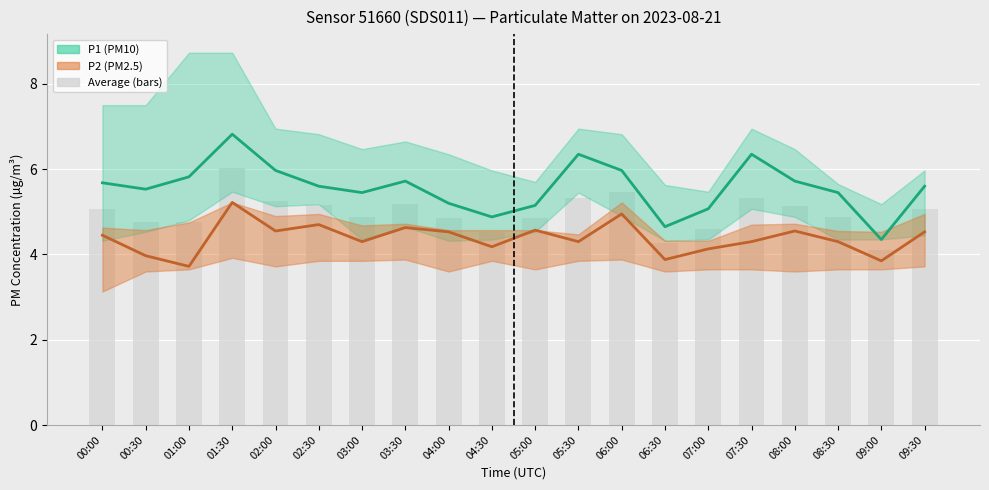

Reading left to right, what are all the values shown in this chart?

P1 (PM10) Estimate: 5.7	5.5	5.8	6.8	6.0	5.6	5.5	5.7	5.2	4.9	5.2	6.3	6.0	4.7	5.1	6.3	5.7	5.5	4.3	5.6
P2 (PM2.5) Estimate: 4.5	4.0	3.7	5.2	4.5	4.7	4.3	4.6	4.5	4.2	4.6	4.3	5.0	3.9	4.1	4.3	4.5	4.3	3.9	4.5